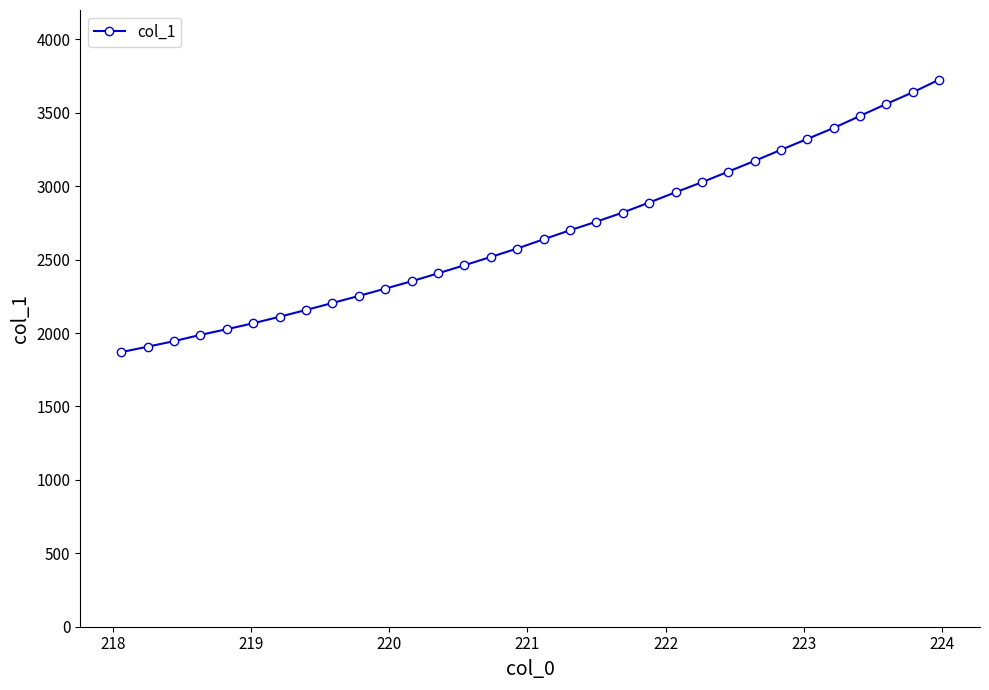

What is the sum of all values?

85577.9